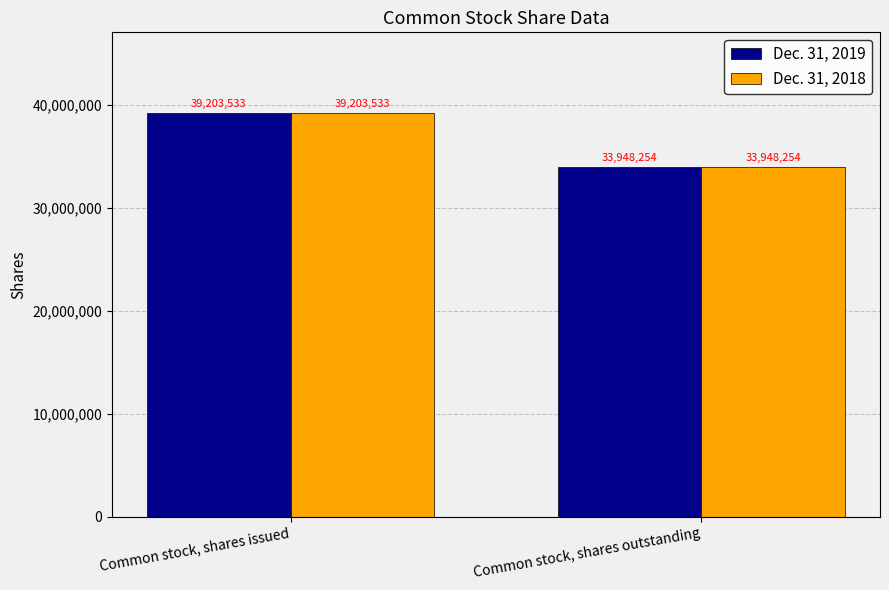

Are the bars horizontal?

No